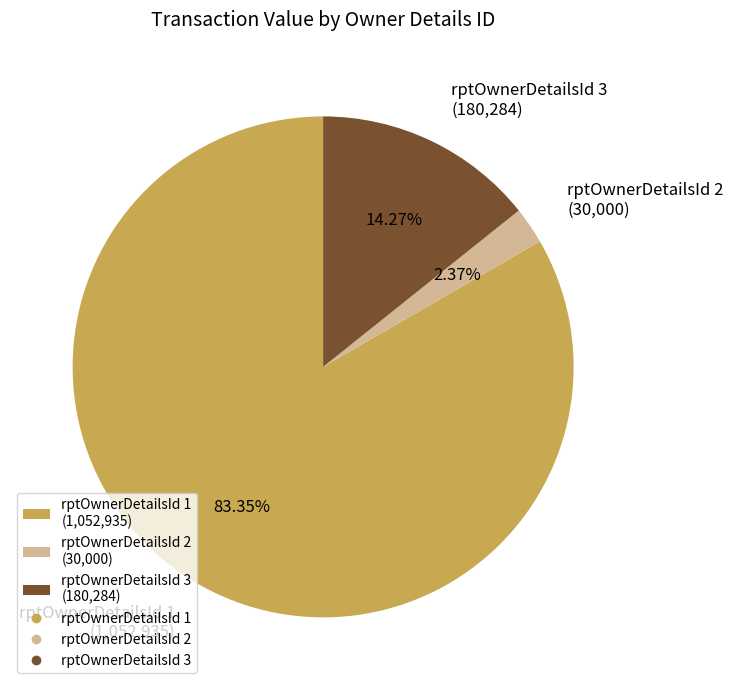

Is there any slice that represents more than half of the pie?

Yes